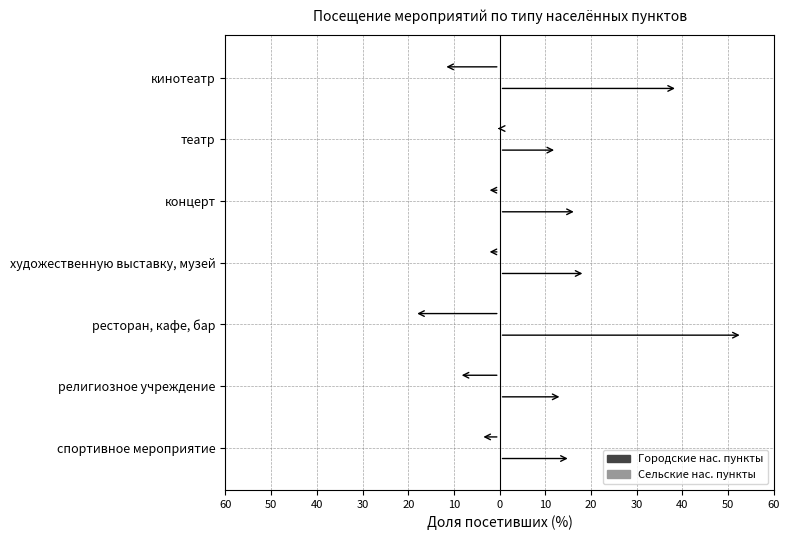

Reading right to left, extract all data points from this chart.

Все респонденты (городские): 15.5	13.7	53.1	18.7	16.8	12.5	39.0
Все респонденты (сельские): -4.2	-8.9	-18.7	-2.8	-2.8	-0.4	-12.3